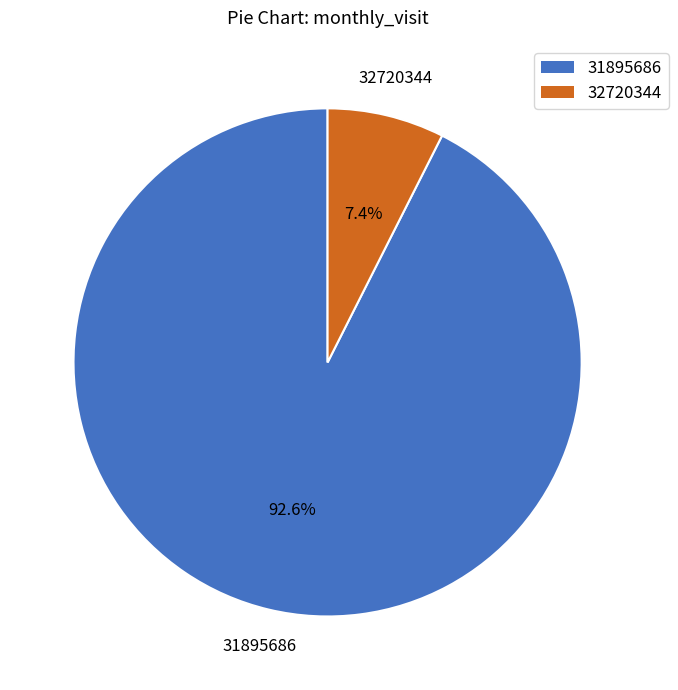

Count the number of slices in the pie.

2